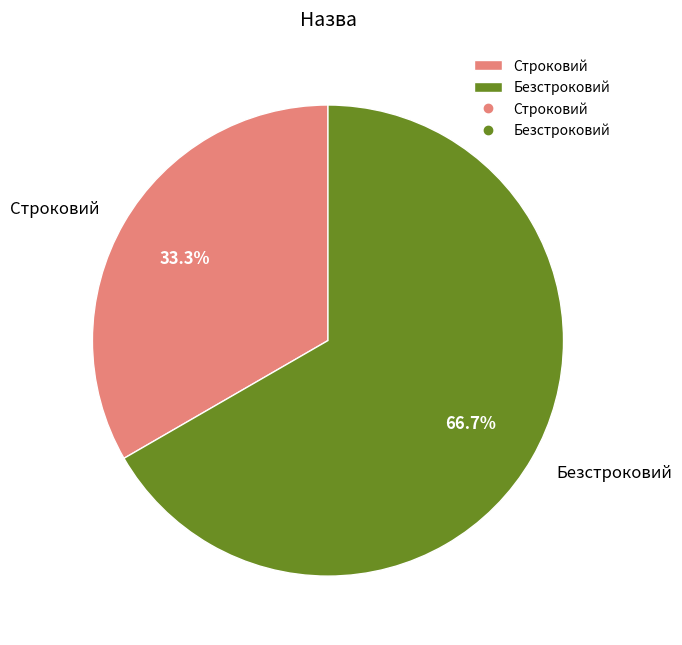

What is the smallest slice in the pie chart?

Строковий